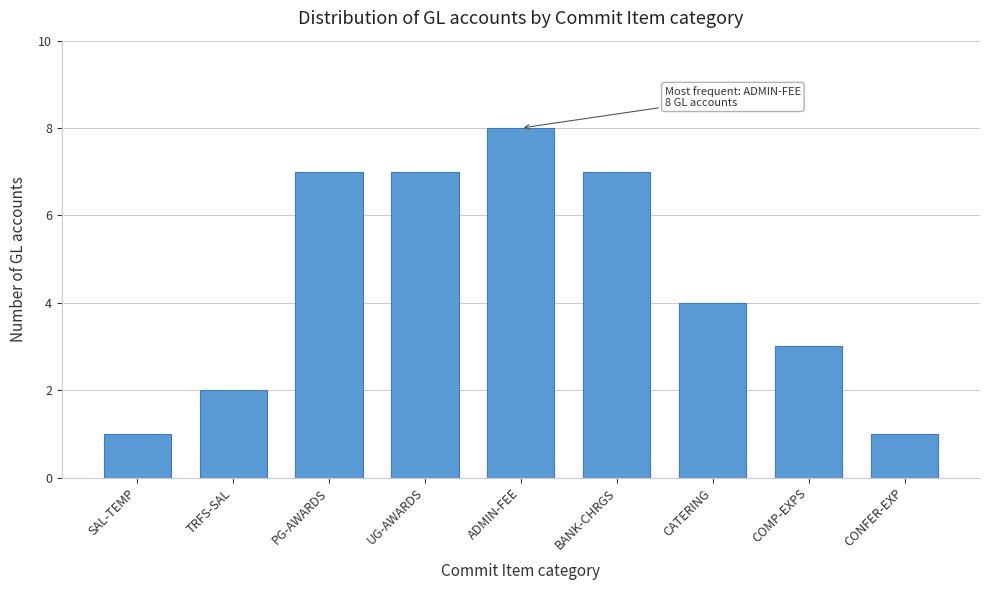

Reading left to right, transcribe all the data shown in this chart.

1	2	7	7	8	7	4	3	1